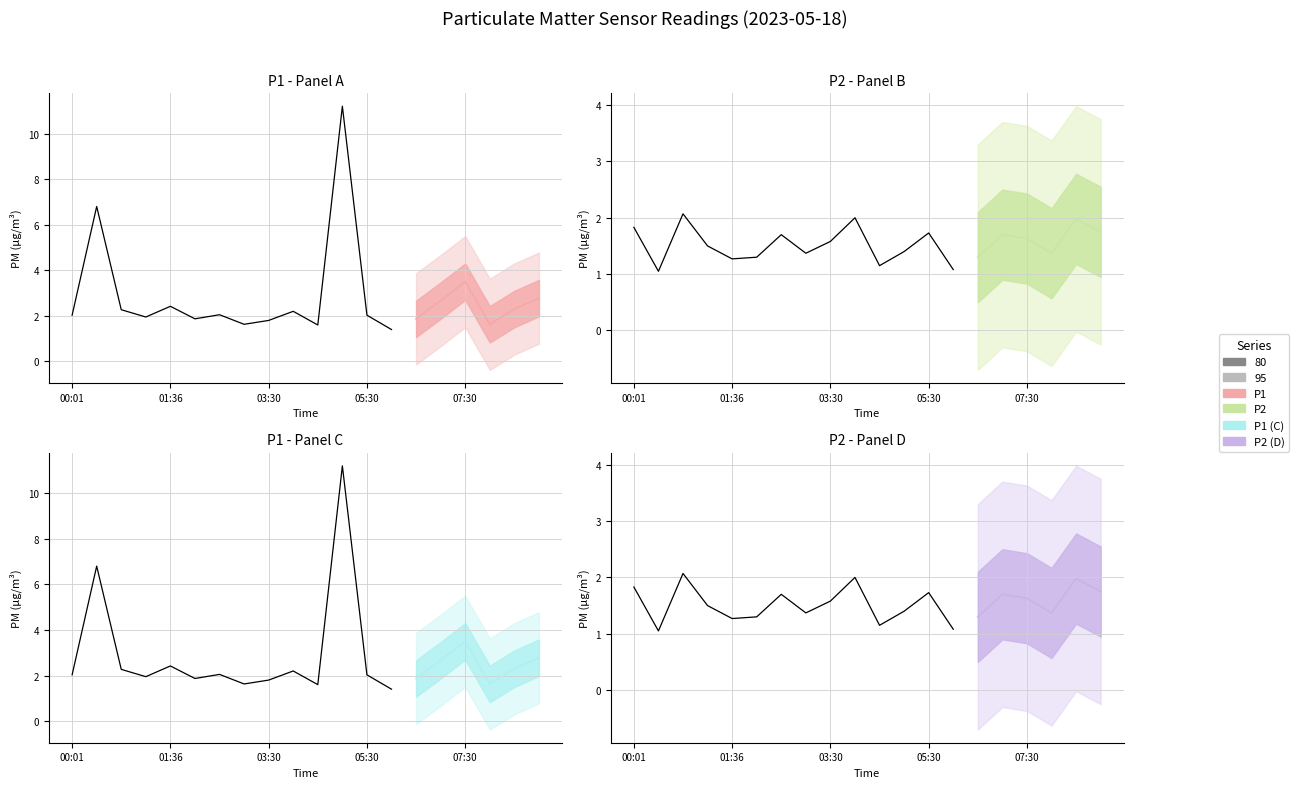

Which label corresponds to the smallest value in the chart?

00:23